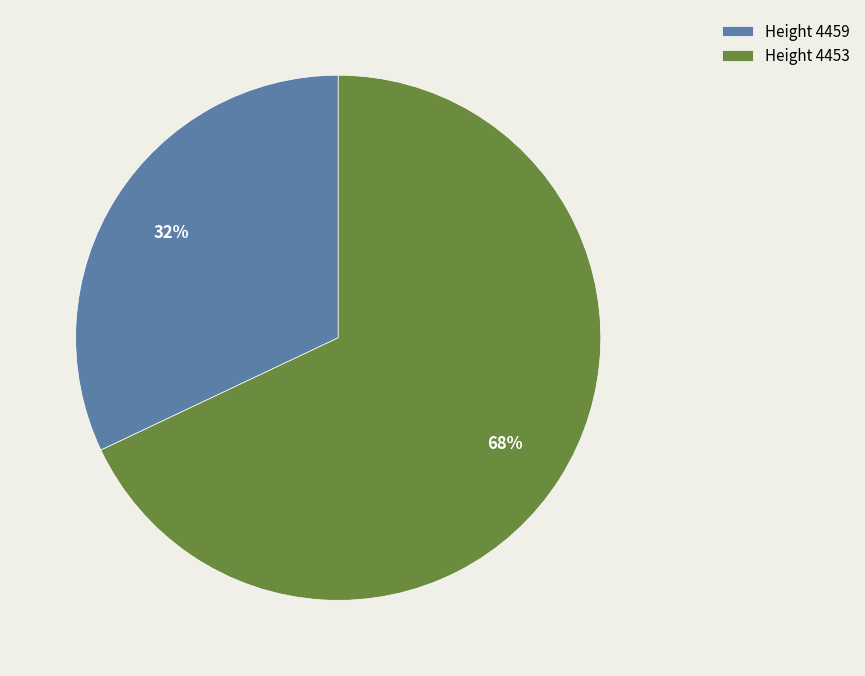

Does any single category account for the majority?

Yes